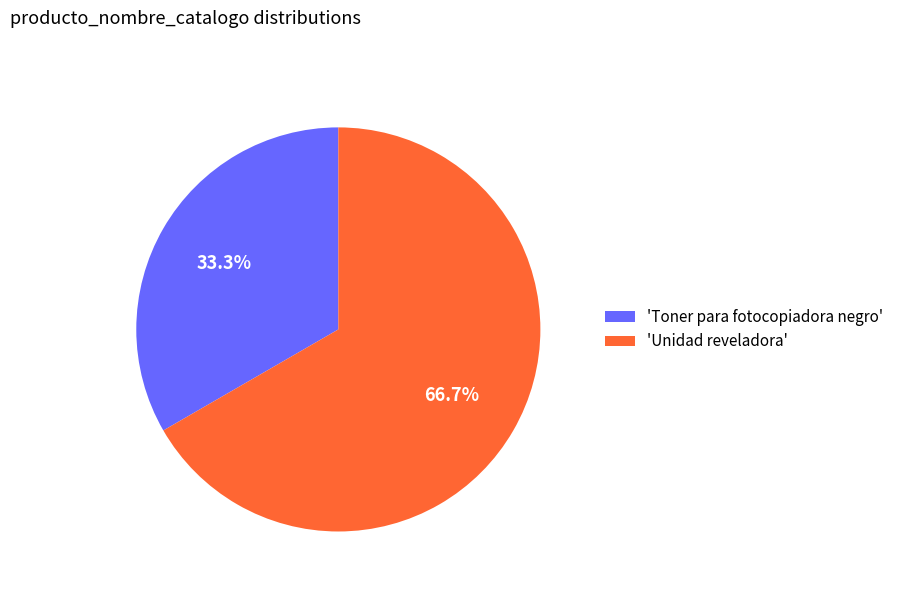

Count the number of slices in the pie.

2